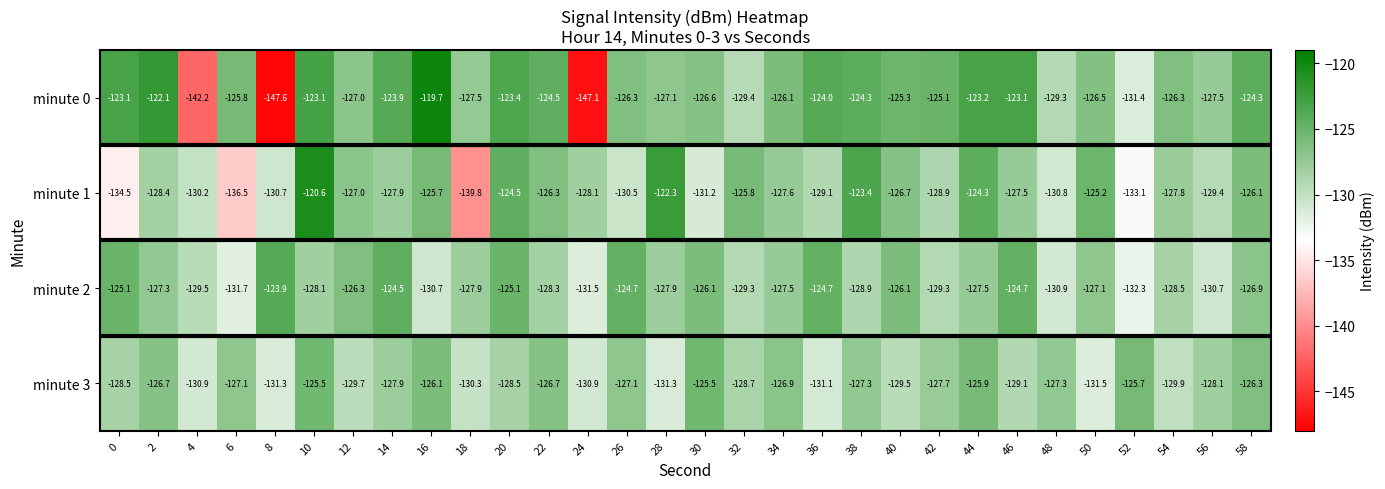

What is the lowest value of the minute 2 series?

-132.3